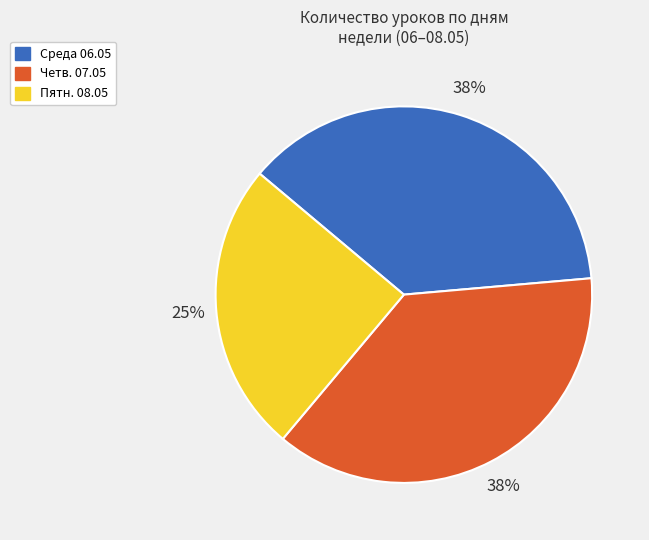

Is Пятн. 08.05 the majority of the pie?

No